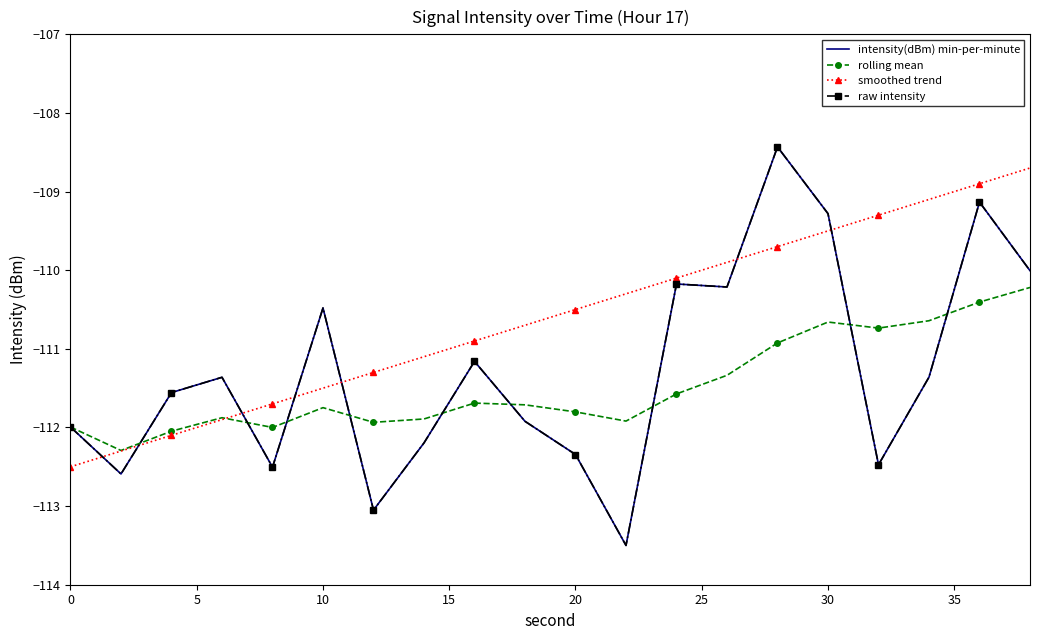

What is the average value of the rolling mean series?

-111.5